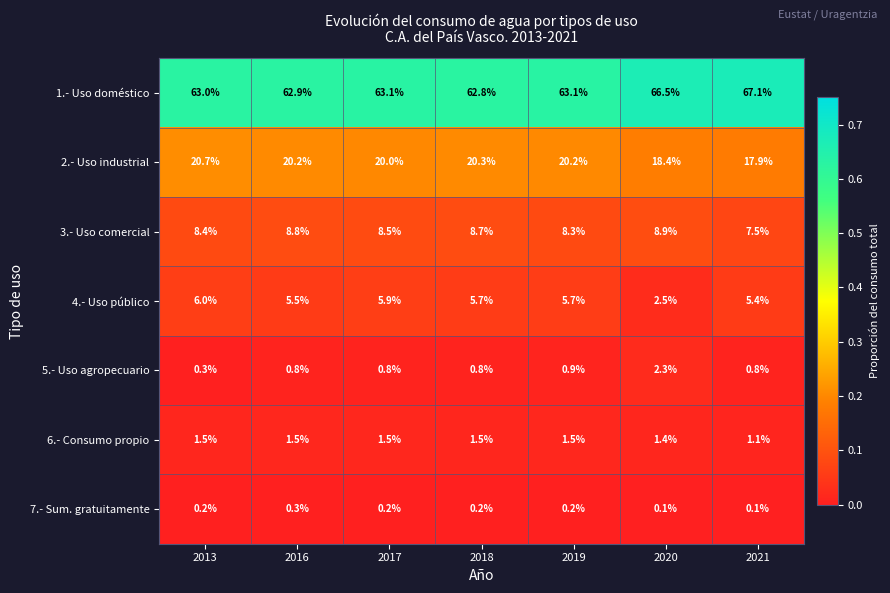

Which series has the largest total across all categories?

1.- Uso doméstico